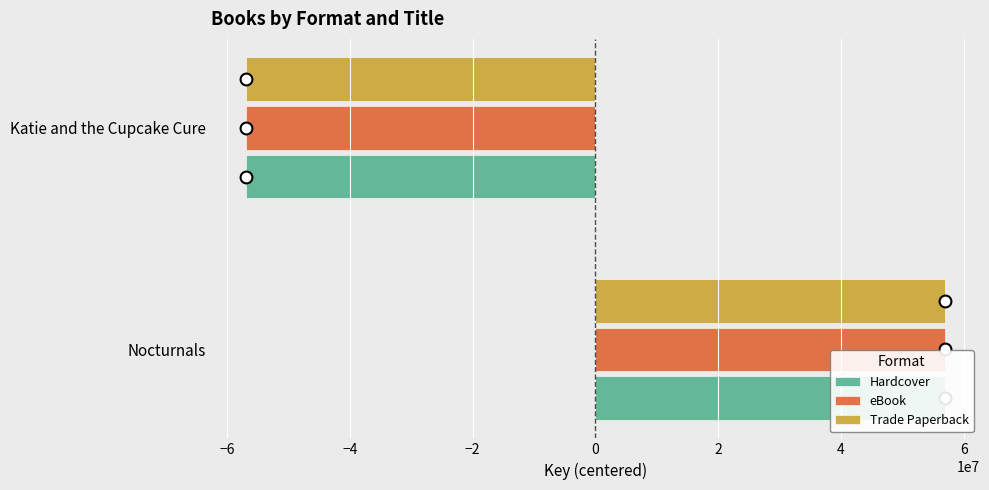

What is the highest value of the Hardcover series?

56959959